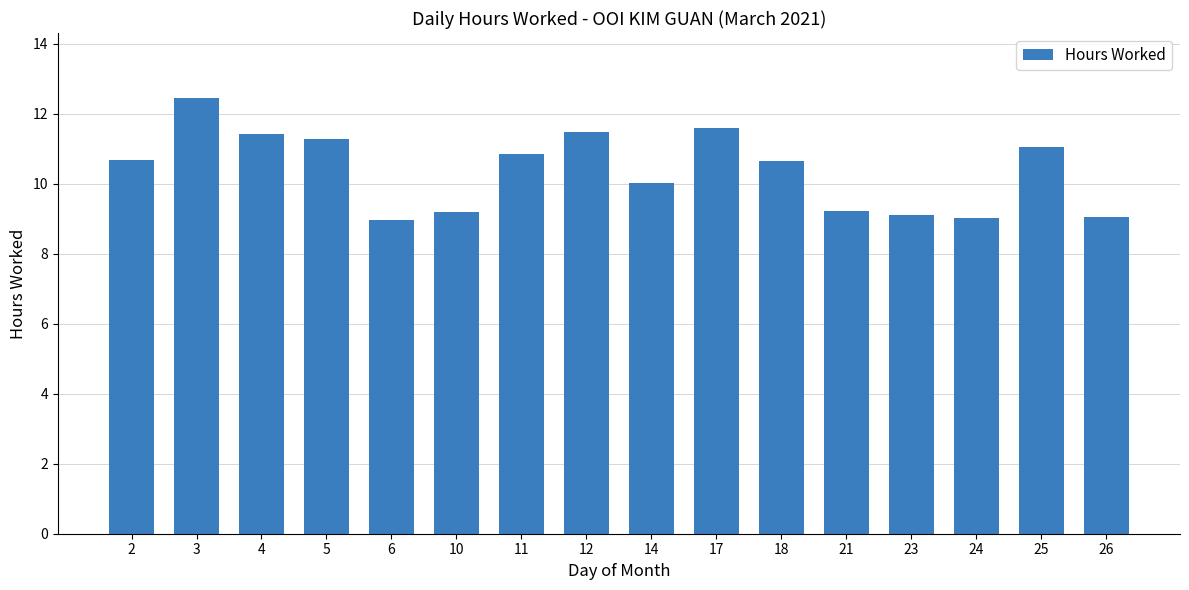

Reading left to right, what are all the values shown in this chart?

2=10.7	3=12.4	4=11.4	5=11.3	6=9.0	10=9.2	11=10.9	12=11.5	14=10.0	17=11.6	18=10.7	21=9.2	23=9.1	24=9.0	25=11.0	26=9.0